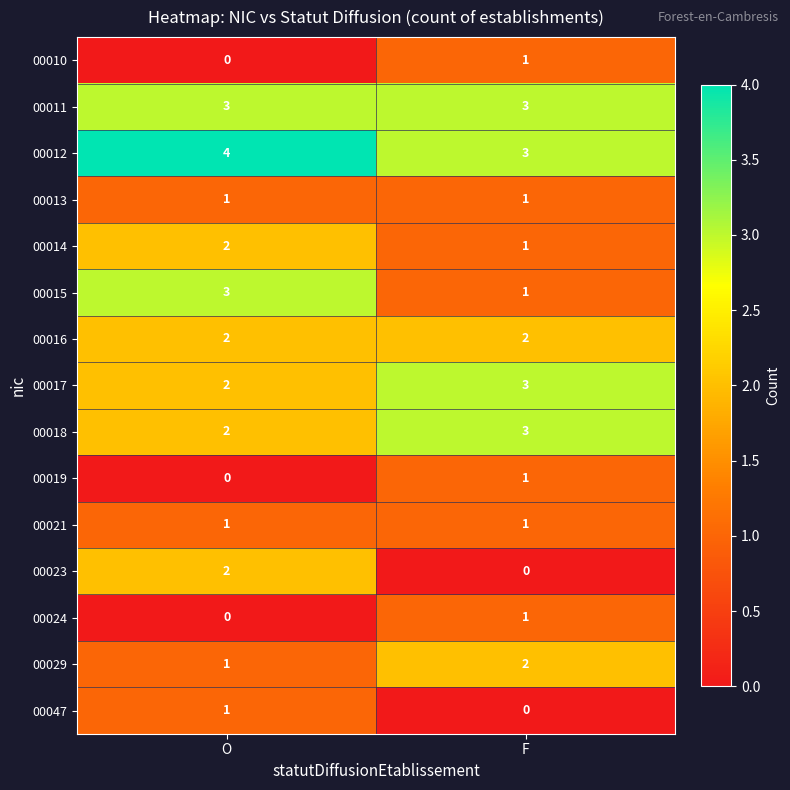

The 00012 series shows 4 at F. True or false?

False